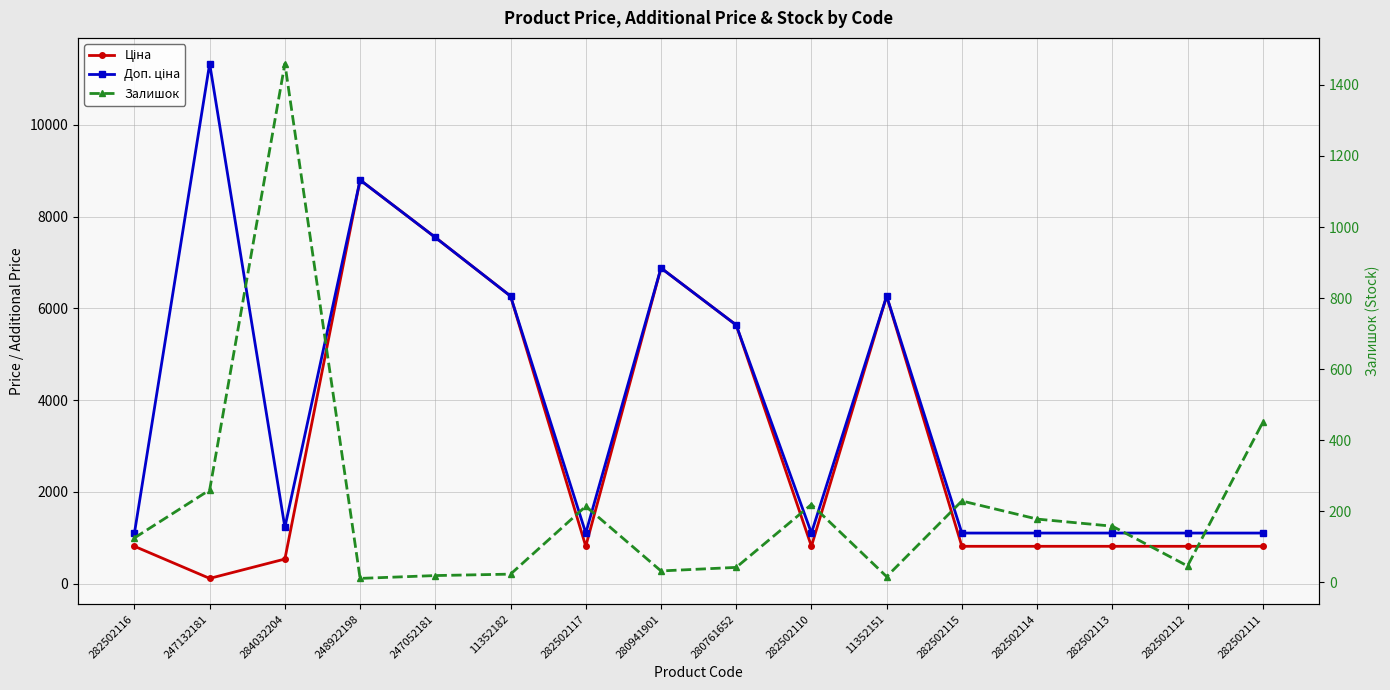

Is it true that Залишок equals 450.0 at 282502111?

True